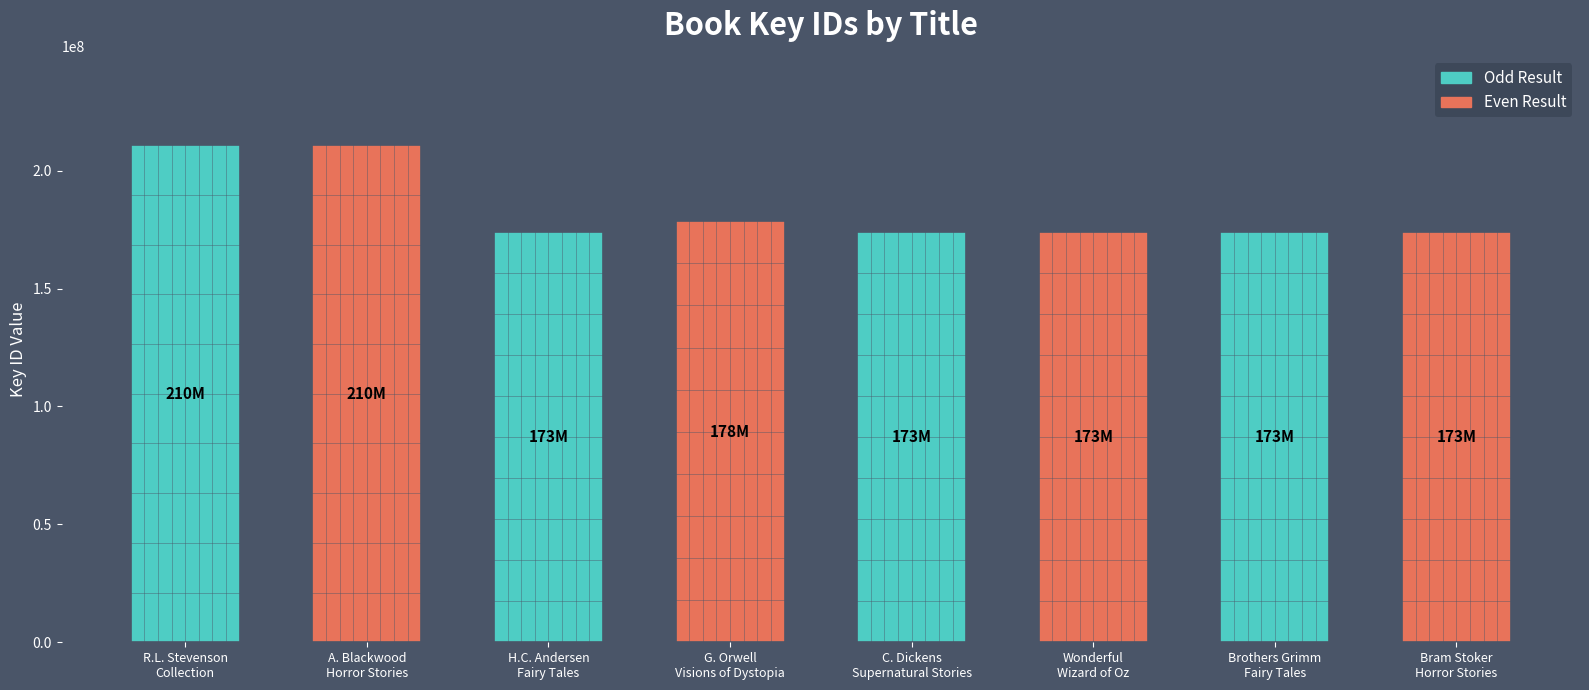

How many categories are shown in the chart?

4